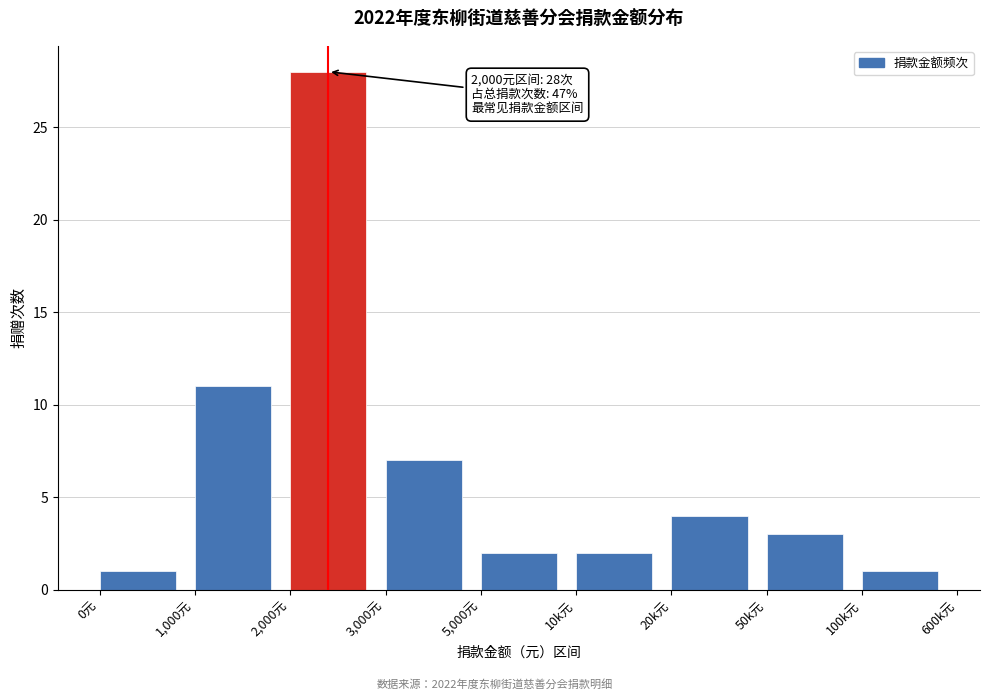

Reading left to right, list all the values displayed in this chart.

1	11	28	7	2	2	4	3	1